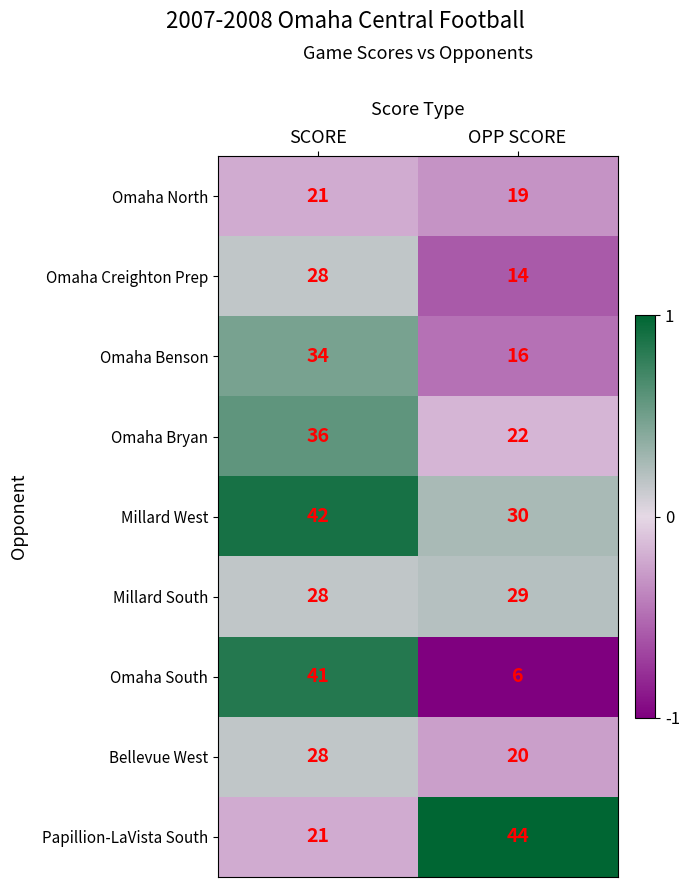

Reading right to left, list all the values displayed in this chart.

Omaha North: OPP SCORE=19	SCORE=21
Omaha Creighton Prep: OPP SCORE=14	SCORE=28
Omaha Benson: OPP SCORE=16	SCORE=34
Omaha Bryan: OPP SCORE=22	SCORE=36
Millard West: OPP SCORE=30	SCORE=42
Millard South: OPP SCORE=29	SCORE=28
Omaha South: OPP SCORE=6	SCORE=41
Bellevue West: OPP SCORE=20	SCORE=28
Papillion-LaVista South: OPP SCORE=44	SCORE=21